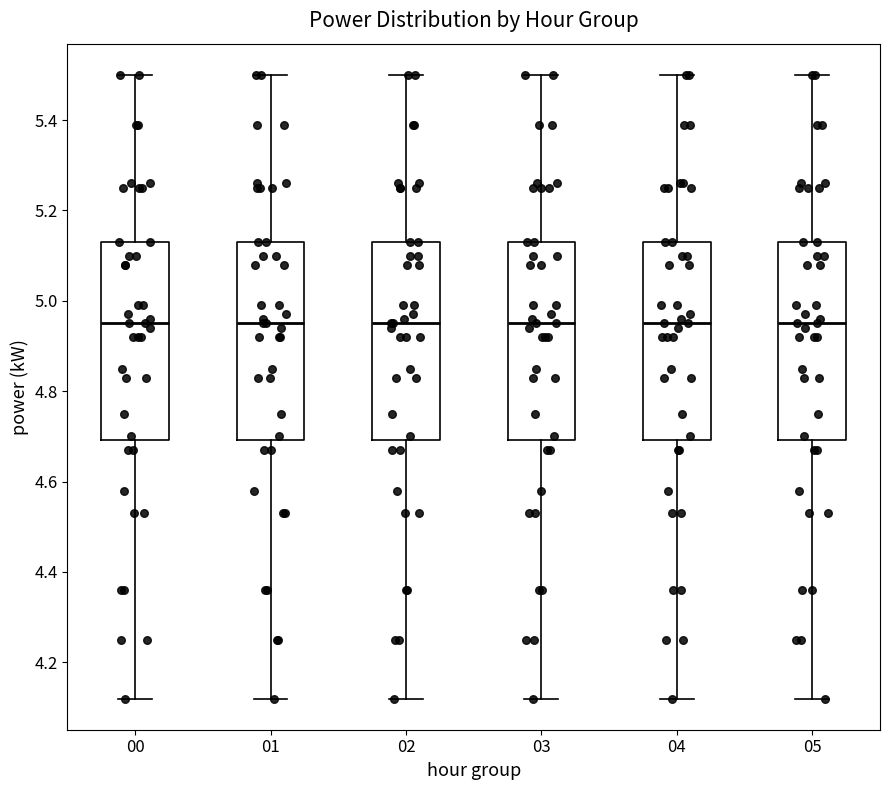

Reading left to right, transcribe this box plot: for each box, give where its median line is, the range the box spans, and where its two whiskers end, as read against the y-axis. The values are not printed on the chart, so give them approximately, as read against the axis.

00: median 4.96, box 4.70 to 5.14, whiskers 4.12 to 5.50
01: median 4.96, box 4.70 to 5.14, whiskers 4.12 to 5.50
02: median 4.96, box 4.70 to 5.14, whiskers 4.12 to 5.50
03: median 4.96, box 4.70 to 5.14, whiskers 4.12 to 5.50
04: median 4.96, box 4.70 to 5.14, whiskers 4.12 to 5.50
05: median 4.96, box 4.70 to 5.14, whiskers 4.12 to 5.50